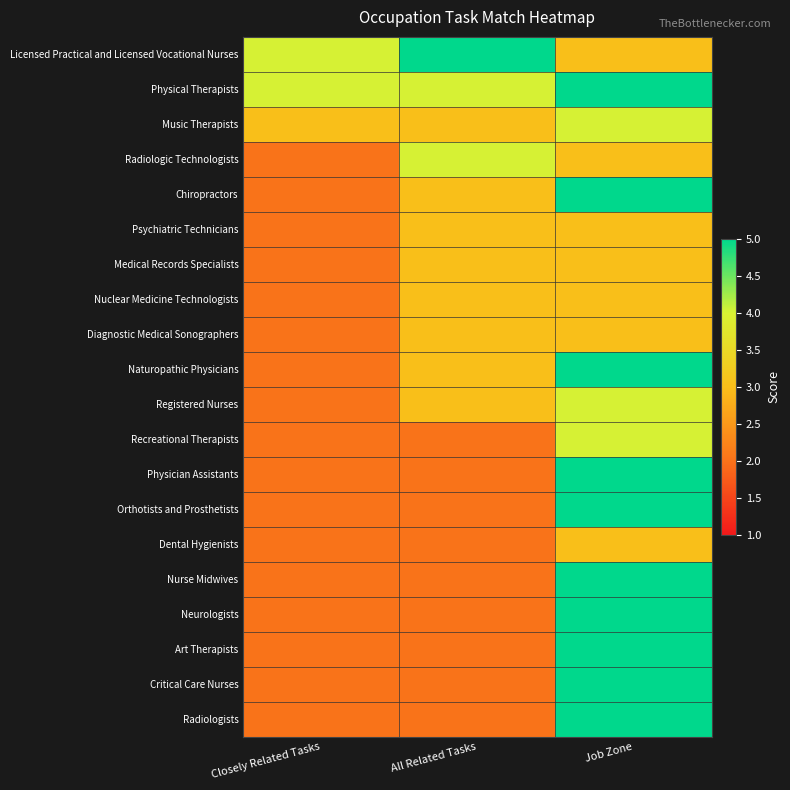

Reading left to right, what are all the values shown in this chart?

Licensed Practical and Licensed Vocational Nurses: Closely Related Tasks=4	All Related Tasks=5	Job Zone=3
Physical Therapists: Closely Related Tasks=4	All Related Tasks=4	Job Zone=5
Music Therapists: Closely Related Tasks=3	All Related Tasks=3	Job Zone=4
Radiologic Technologists: Closely Related Tasks=2	All Related Tasks=4	Job Zone=3
Chiropractors: Closely Related Tasks=2	All Related Tasks=3	Job Zone=5
Psychiatric Technicians: Closely Related Tasks=2	All Related Tasks=3	Job Zone=3
Medical Records Specialists: Closely Related Tasks=2	All Related Tasks=3	Job Zone=3
Nuclear Medicine Technologists: Closely Related Tasks=2	All Related Tasks=3	Job Zone=3
Diagnostic Medical Sonographers: Closely Related Tasks=2	All Related Tasks=3	Job Zone=3
Naturopathic Physicians: Closely Related Tasks=2	All Related Tasks=3	Job Zone=5
Registered Nurses: Closely Related Tasks=2	All Related Tasks=3	Job Zone=4
Recreational Therapists: Closely Related Tasks=2	All Related Tasks=2	Job Zone=4
Physician Assistants: Closely Related Tasks=2	All Related Tasks=2	Job Zone=5
Orthotists and Prosthetists: Closely Related Tasks=2	All Related Tasks=2	Job Zone=5
Dental Hygienists: Closely Related Tasks=2	All Related Tasks=2	Job Zone=3
Nurse Midwives: Closely Related Tasks=2	All Related Tasks=2	Job Zone=5
Neurologists: Closely Related Tasks=2	All Related Tasks=2	Job Zone=5
Art Therapists: Closely Related Tasks=2	All Related Tasks=2	Job Zone=5
Critical Care Nurses: Closely Related Tasks=2	All Related Tasks=2	Job Zone=5
Radiologists: Closely Related Tasks=2	All Related Tasks=2	Job Zone=5